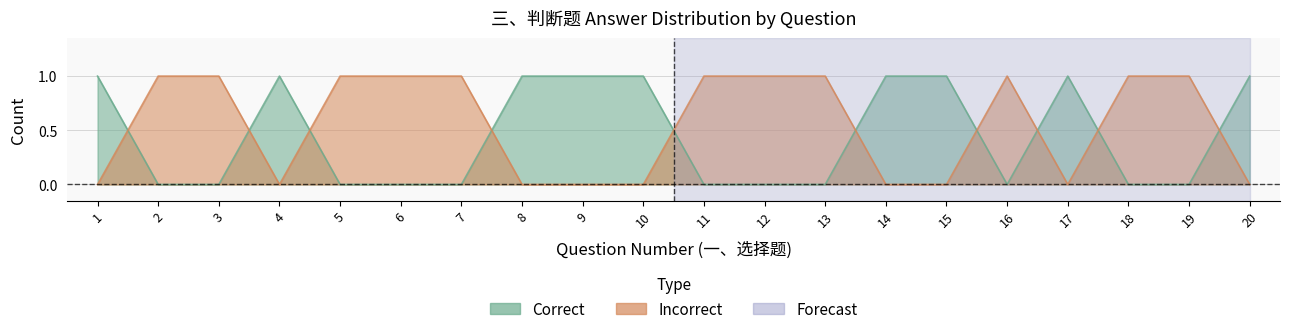

What is the difference between the maximum and minimum values in the Correct series?

1